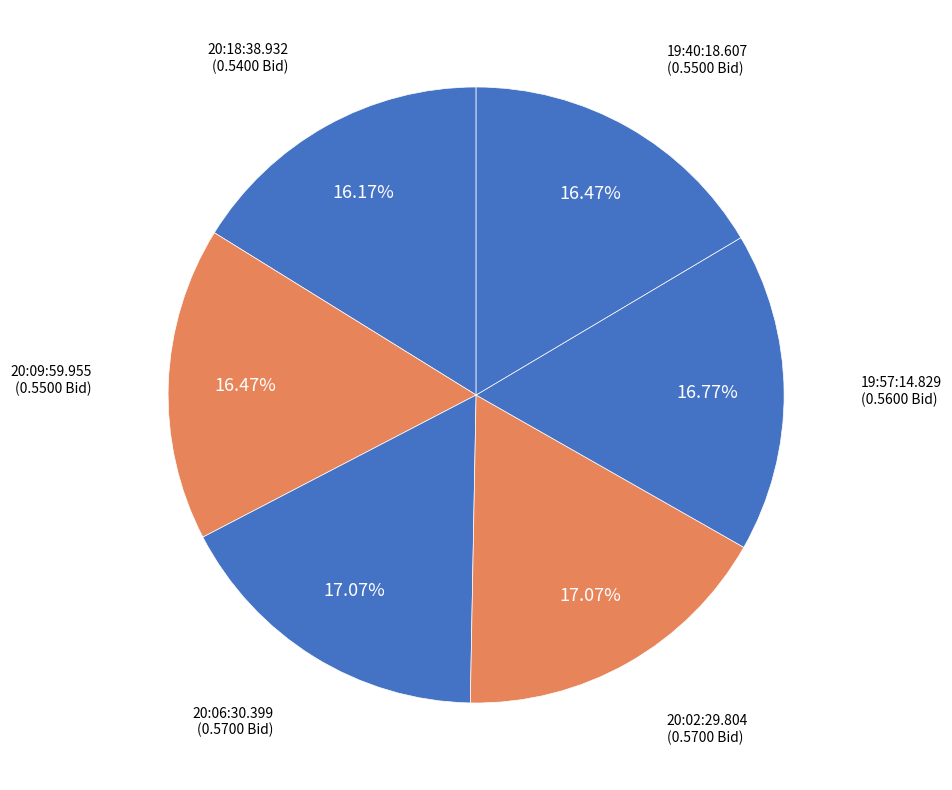

To the nearest percent, what percentage of the pie is 20:09:59.955?

16%